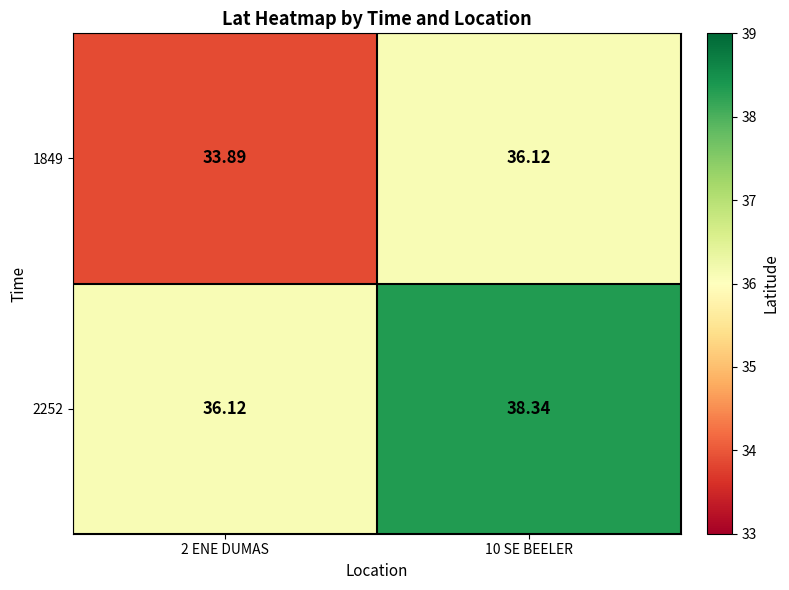

What is the total value across all series at 2 ENE DUMAS?

70.0